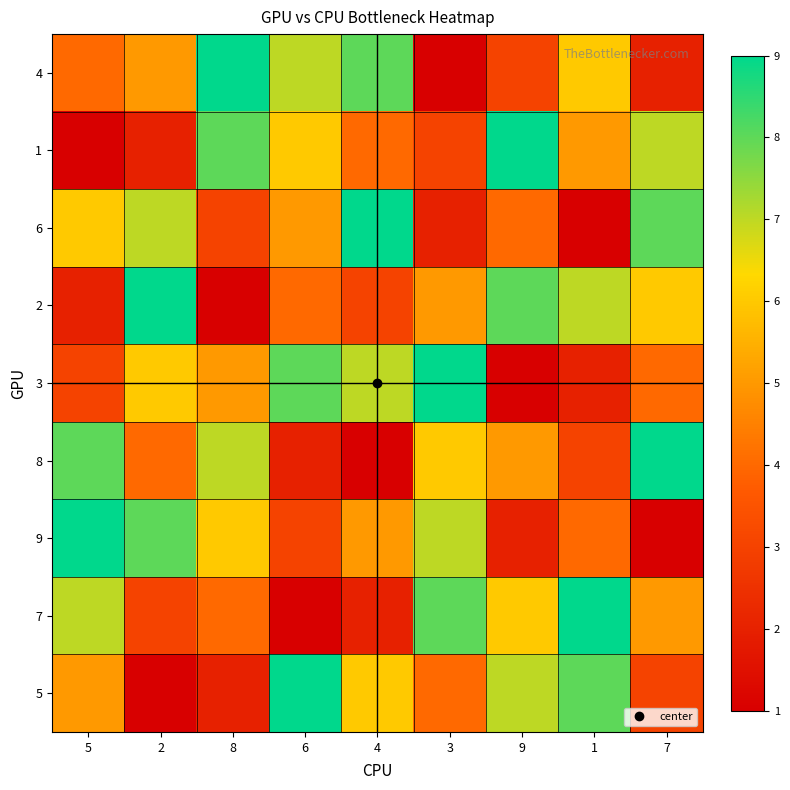

At how many categories does at least one series exceed 4?

9